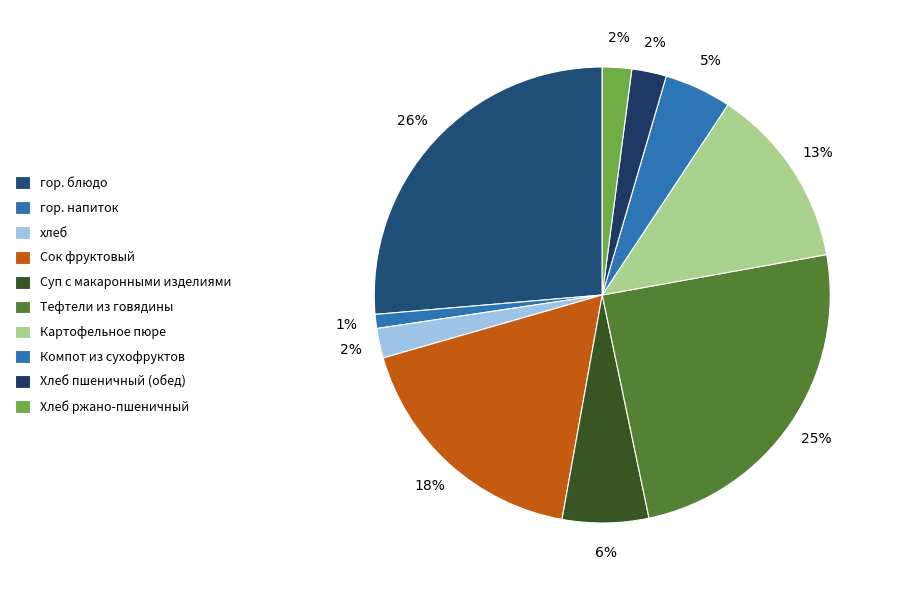

Is there a majority slice in this chart?

No